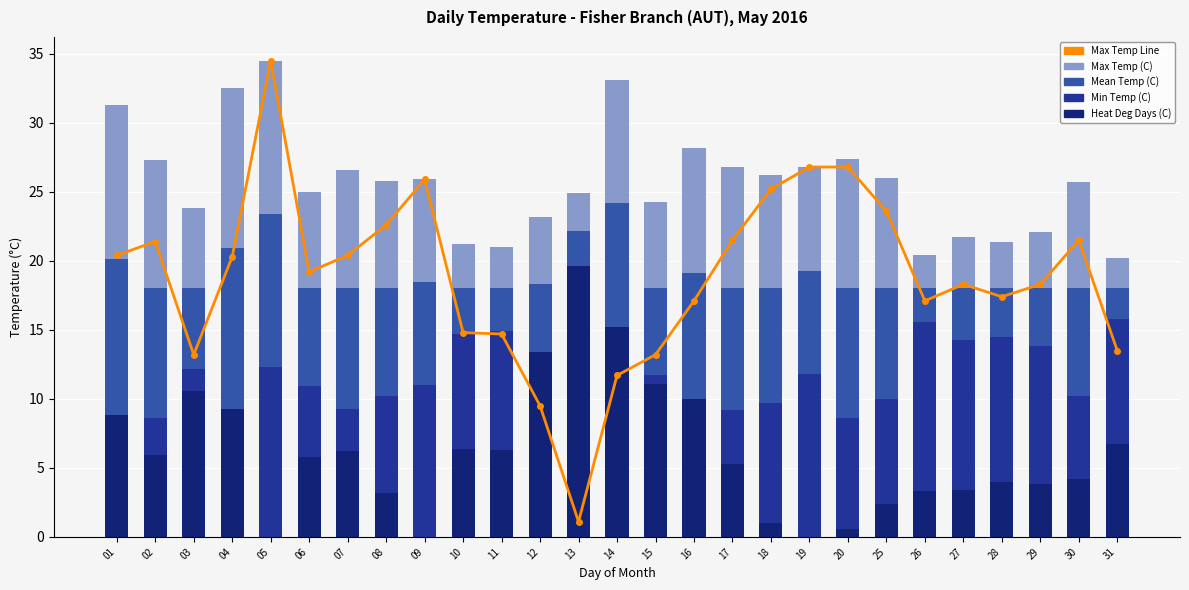

At which category is the sum across all series the highest?

05